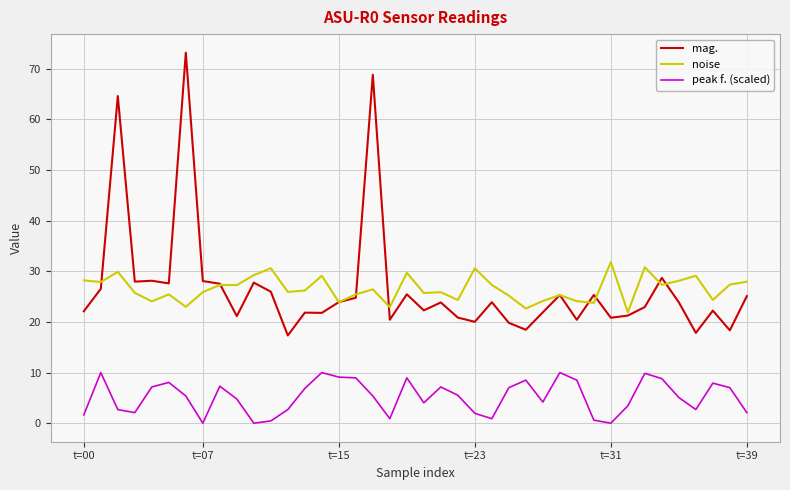

Rank the series by their maximum value, from lowest to highest.

peak f. (scaled), noise, mag.